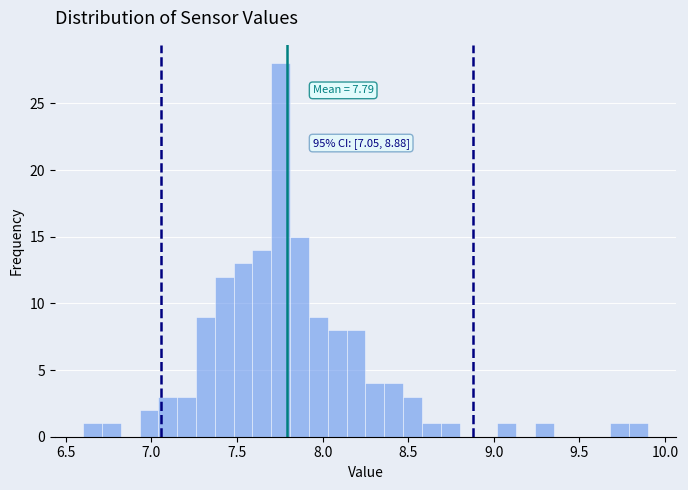

Around what value on the x-axis is the tallest bar? Give the approximate position of its centre, as read against the axis.

7.75